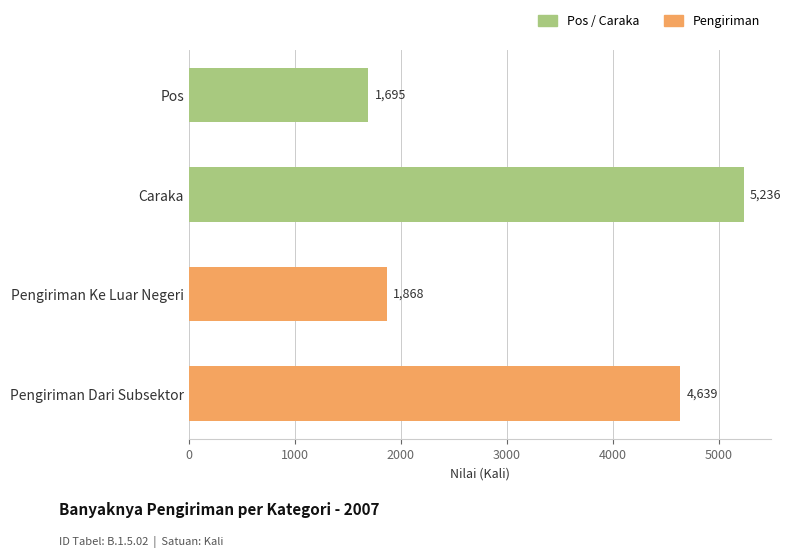

Reading bottom to top, what are all the values shown in this chart?

Pengiriman Dari Subsektor=4639	Pengiriman Ke Luar Negeri=1868	Caraka=5236	Pos=1695